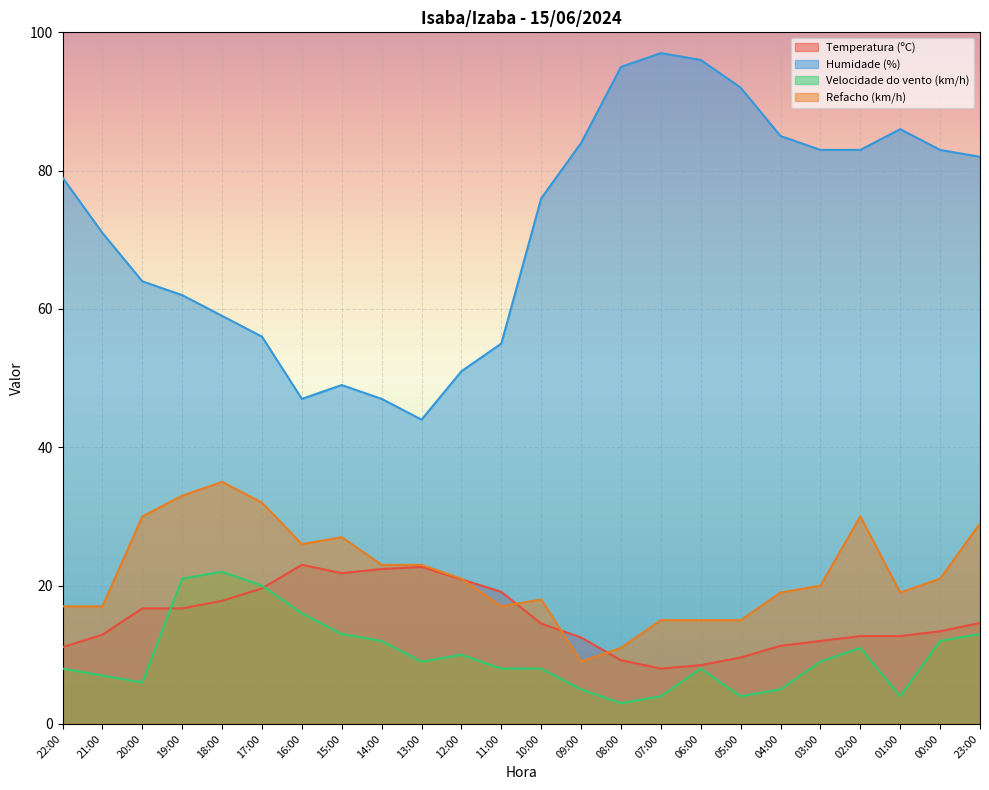

What is the difference between the highest and lowest values at 14:00?

35.0